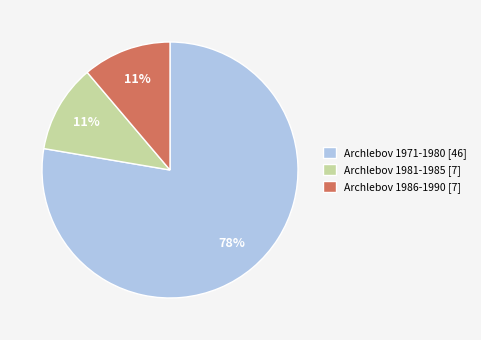

To the nearest percent, what is the average slice percentage?

33%